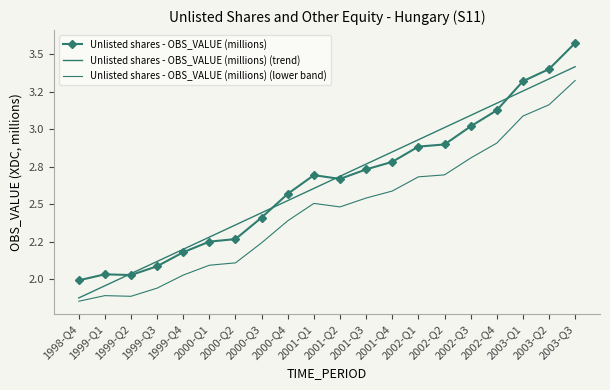

Reading right to left, list all the values displayed in this chart.

Unlisted shares - OBS_VALUE (millions): 3.6	3.4	3.3	3.1	3.0	2.9	2.9	2.8	2.7	2.7	2.7	2.6	2.4	2.3	2.3	2.2	2.1	2.0	2.0	2.0
Unlisted shares - OBS_VALUE (millions) (trend): 3.4	3.3	3.3	3.2	3.1	3.0	2.9	2.8	2.8	2.7	2.6	2.5	2.4	2.4	2.3	2.2	2.1	2.0	2.0	1.9
Unlisted shares - OBS_VALUE (millions) (lower band): 3.3	3.2	3.1	2.9	2.8	2.7	2.7	2.6	2.5	2.5	2.5	2.4	2.2	2.1	2.1	2.0	1.9	1.9	1.9	1.9